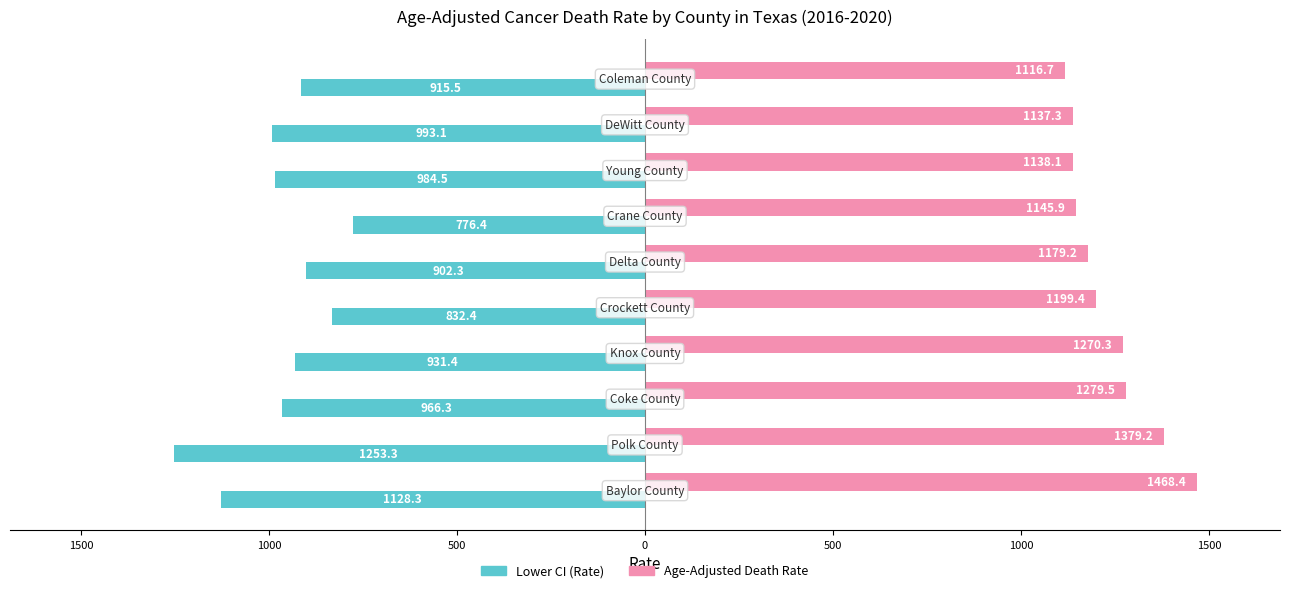

What are all the series names shown in the legend?

Lower CI (Rate), Age-Adjusted Death Rate